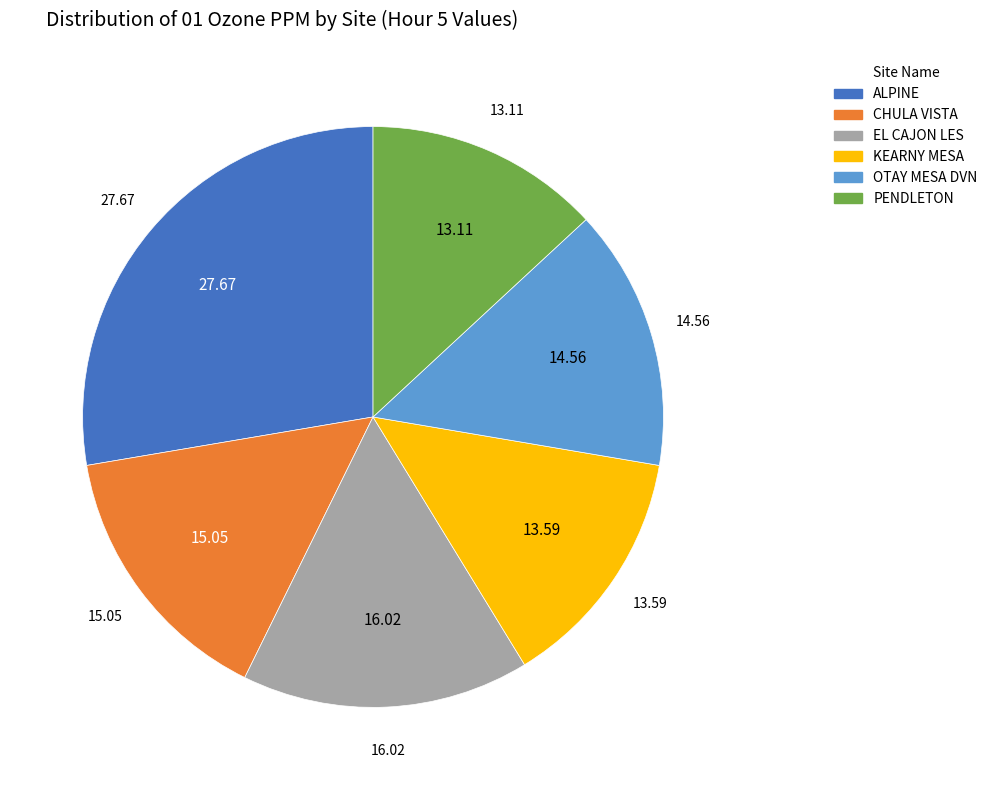

Is the sum of OTAY MESA DVN and ALPINE greater than half?

No